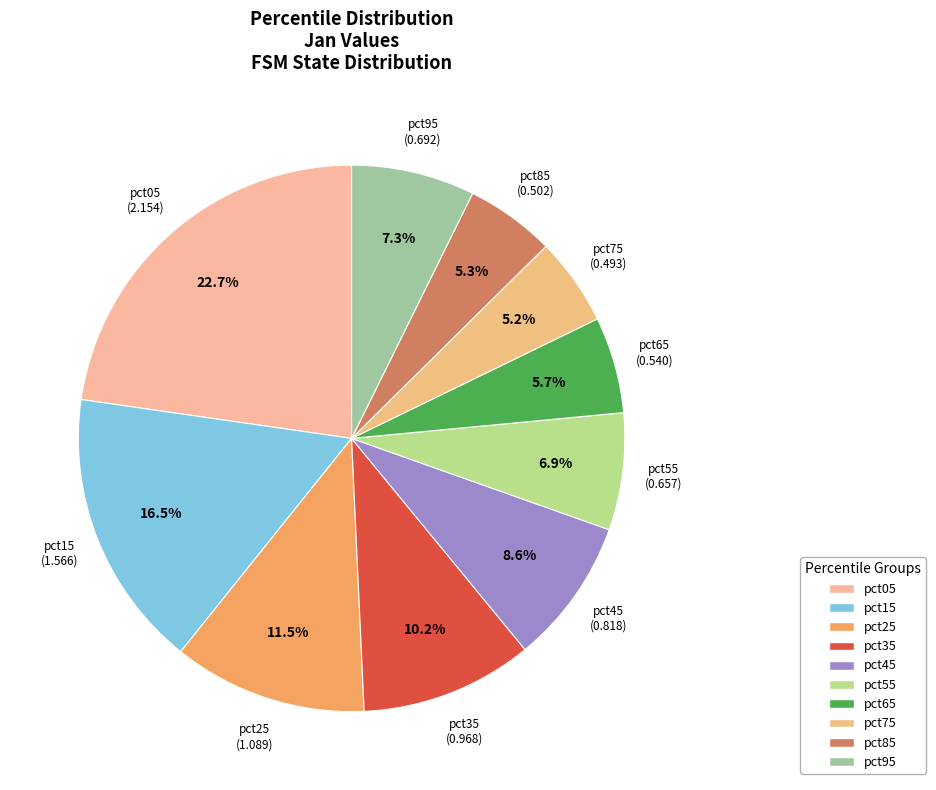

Which has a higher value, pct15 or pct75?

pct15